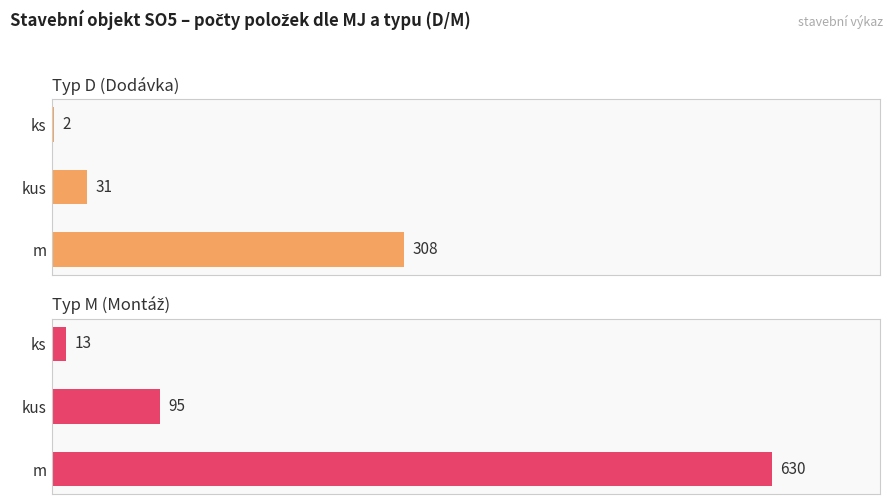

Where is Typ M (Montáž) nearest to the value 321?

kus